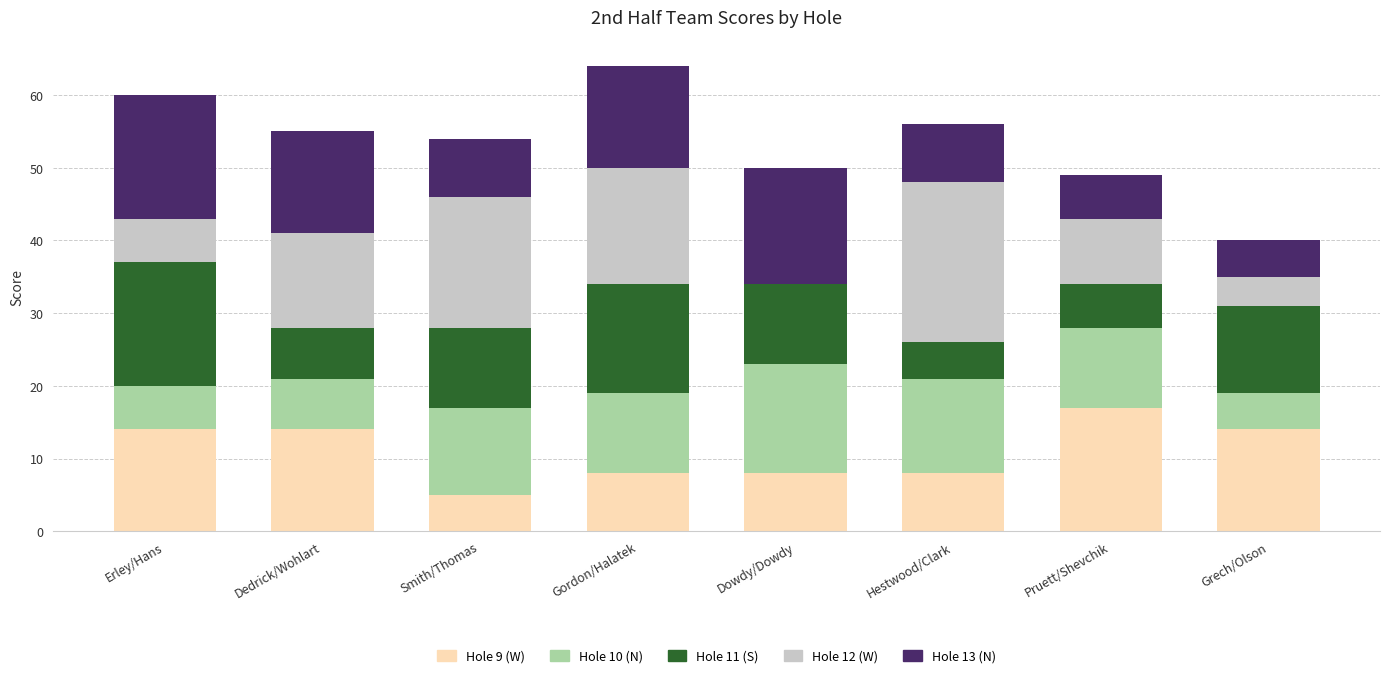

What is the total value across all series at Pruett/Shevchik?

49